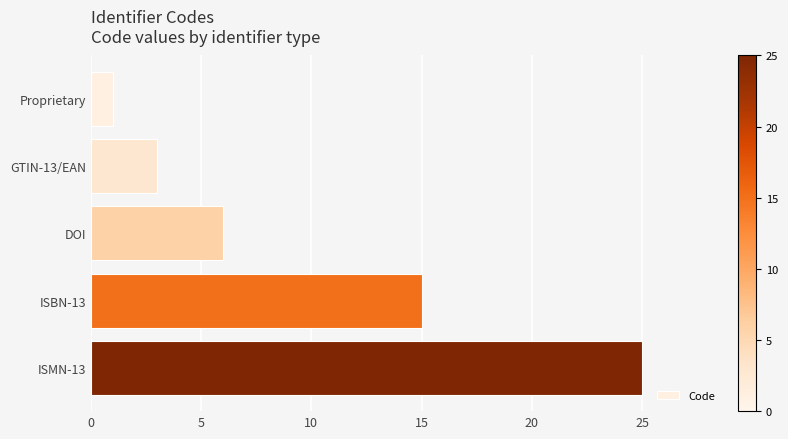

Does the chart contain stacked bars?

No